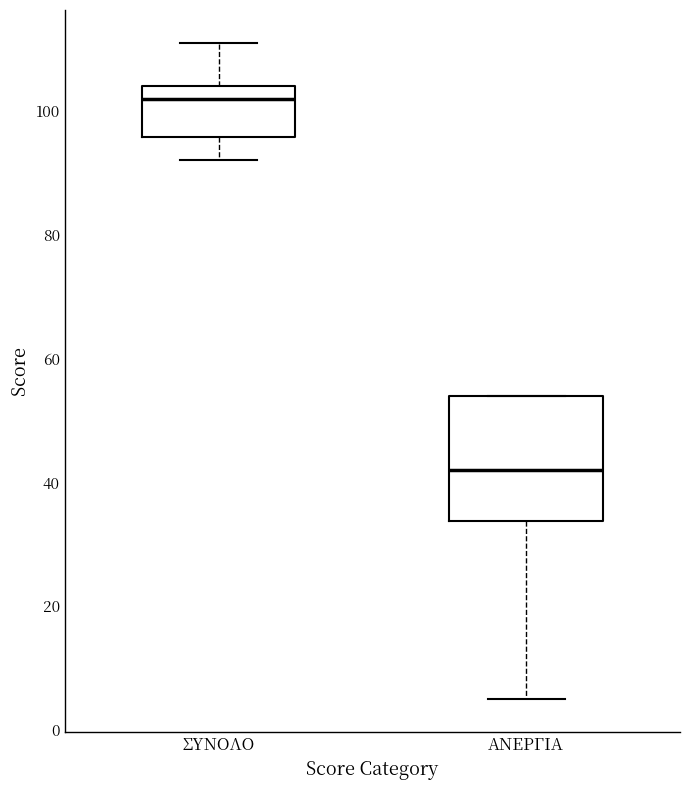

Reading left to right, read every box against the y-axis: the position of its median line, the range the box covers, and the ends of its whiskers. The values are not printed on the chart, so give them approximately, as read against the axis.

ΣΥΝΟΛΟ: median 102, box 96 to 104, whiskers 92 to 112
ΑΝΕΡΓΙΑ: median 42, box 34 to 54, whiskers 6 to 54